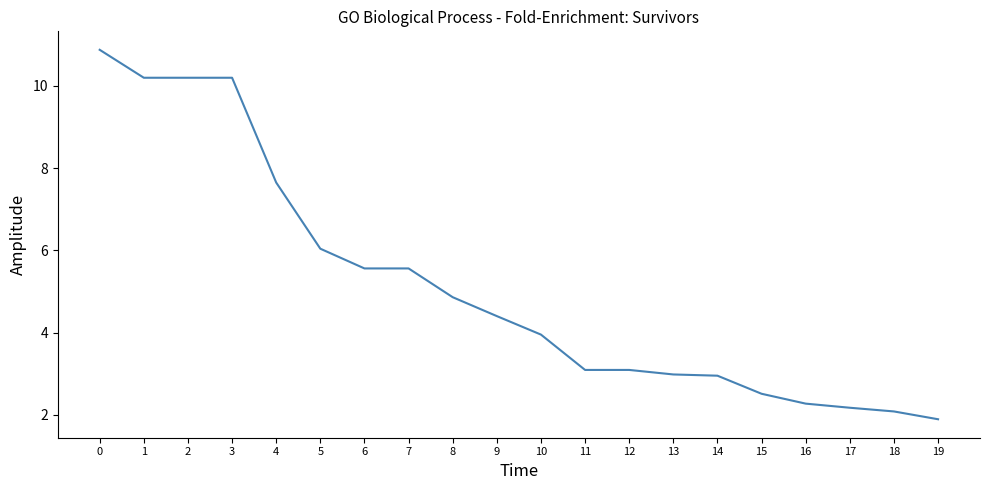

Approximately how many times larger is the value at 15 compared to 1?

0.2